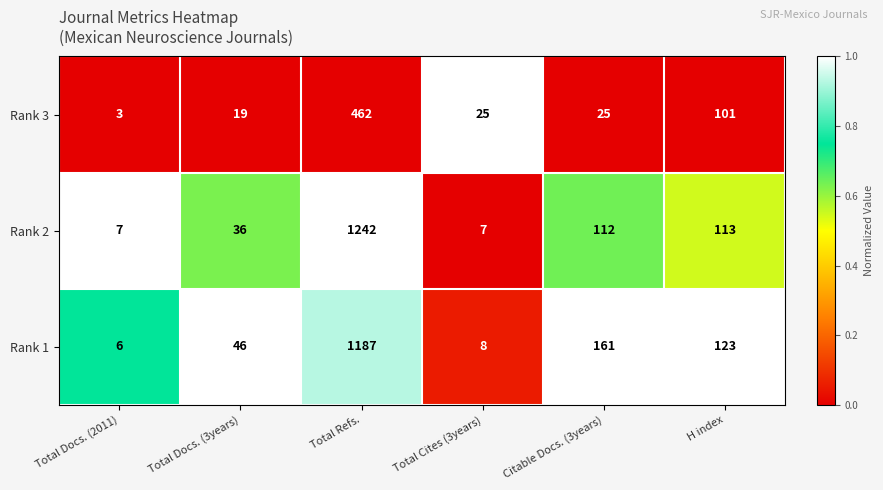

The Rank 1 series shows 1778 at Total Refs.. True or false?

False